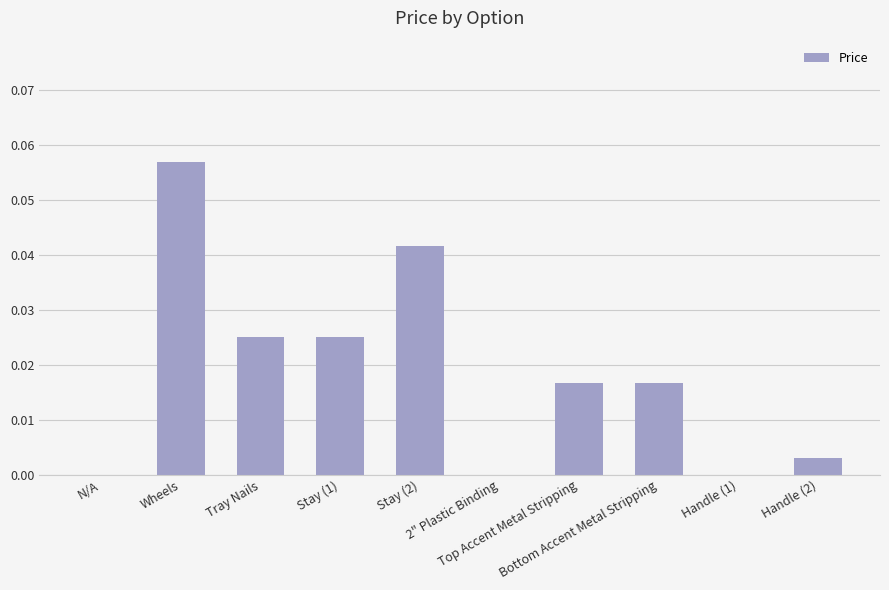

How many series are shown in this chart?

1